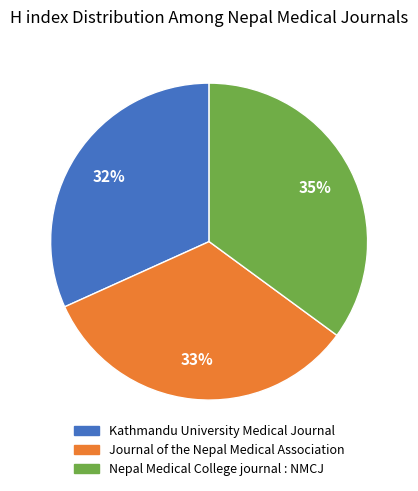

What percentage is the Nepal Medical College journal : NMCJ slice, to the nearest percent?

35%